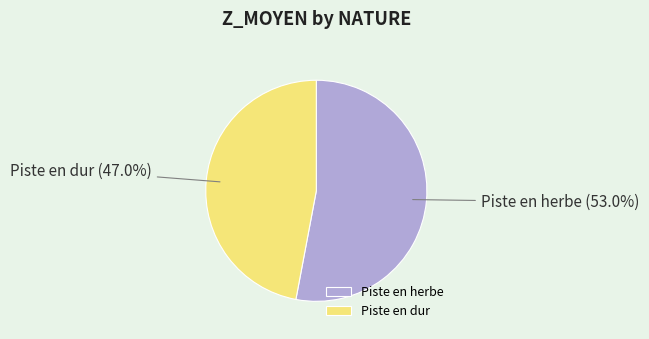

To the nearest percent, what percentage of the pie is Piste en herbe?

53%